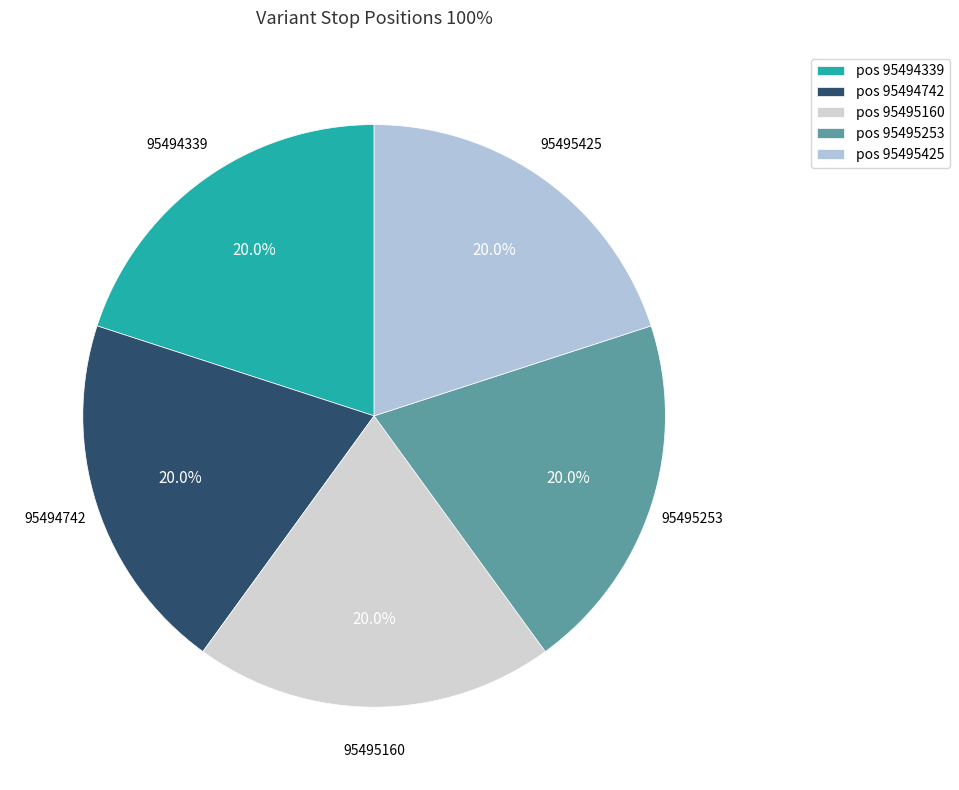

Rank the categories by value from lowest to highest.

95494339, 95494742, 95495160, 95495253, 95495425